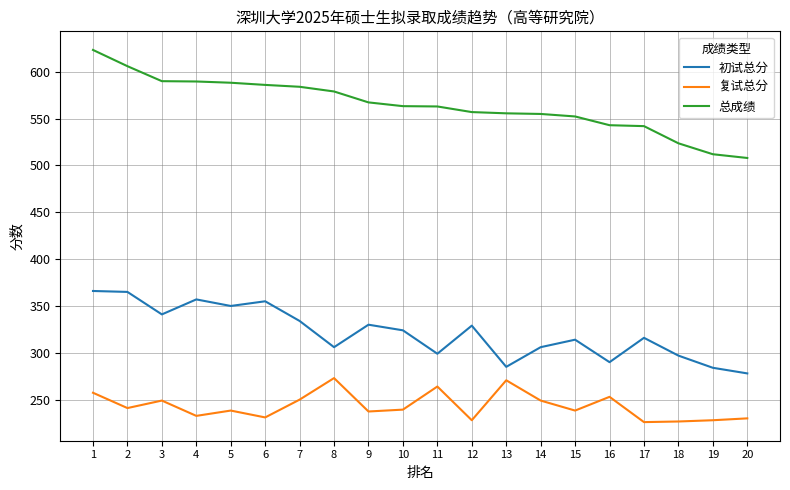

What is the difference between the highest and lowest values at 18?

297.0